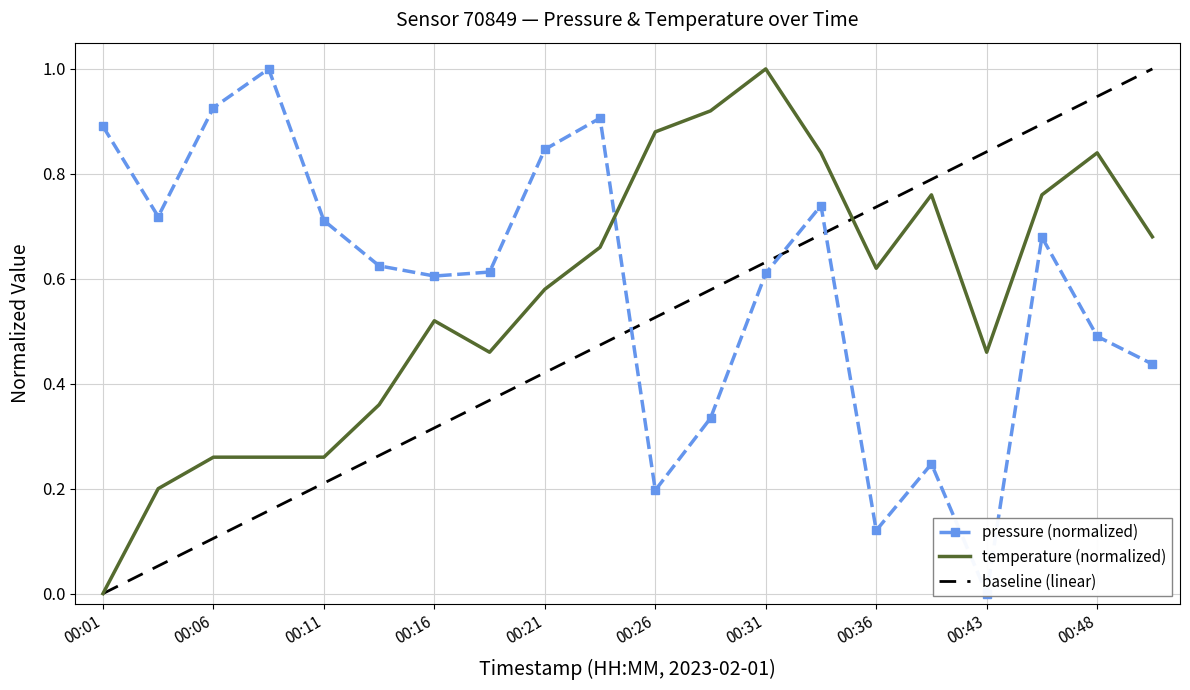

Which series ends up on top after the final intersection of pressure and temperature?

temperature